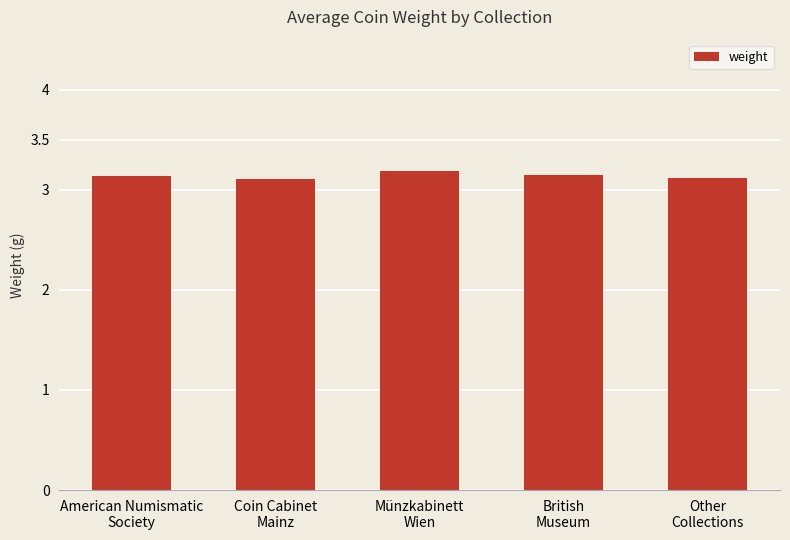

How many values are between 3 and 4?

5